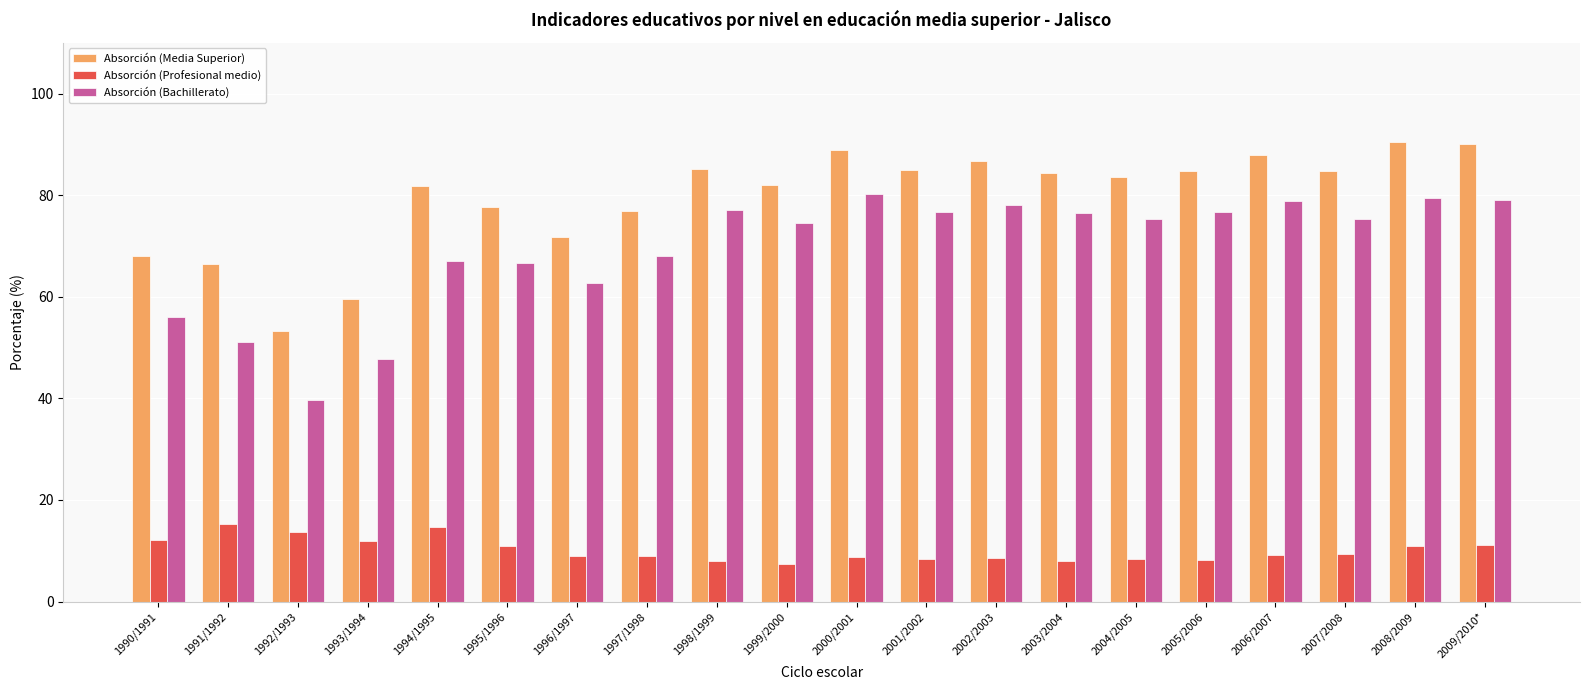

Is the value of Absorción (Profesional medio) at 2002/2003 greater than the value of Absorción (Media Superior) at 1999/2000?

No